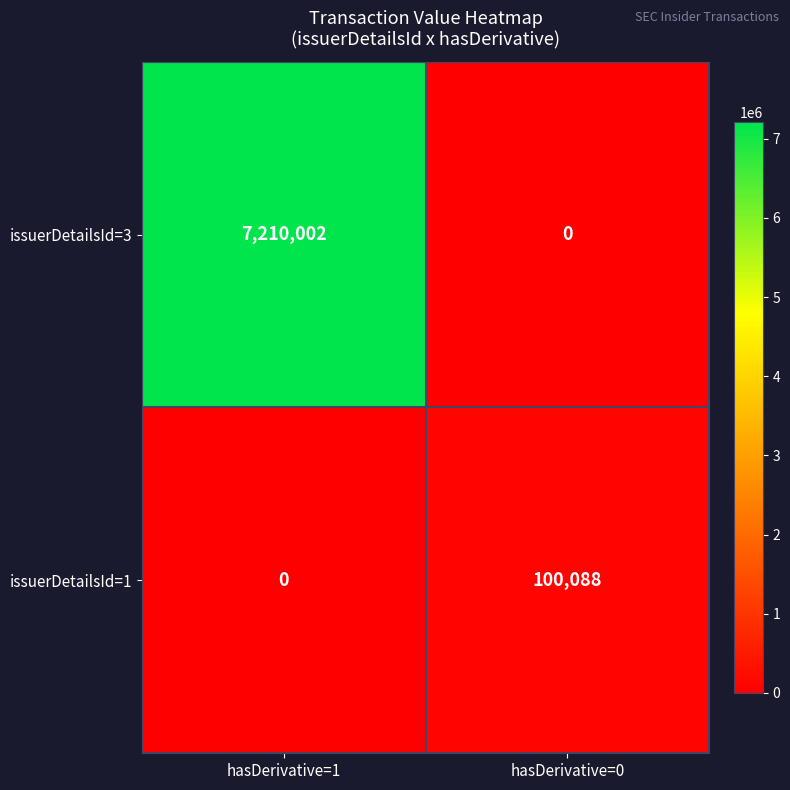

True or false: issuerDetailsId=1 has a value of 161129 at hasDerivative=0.

False